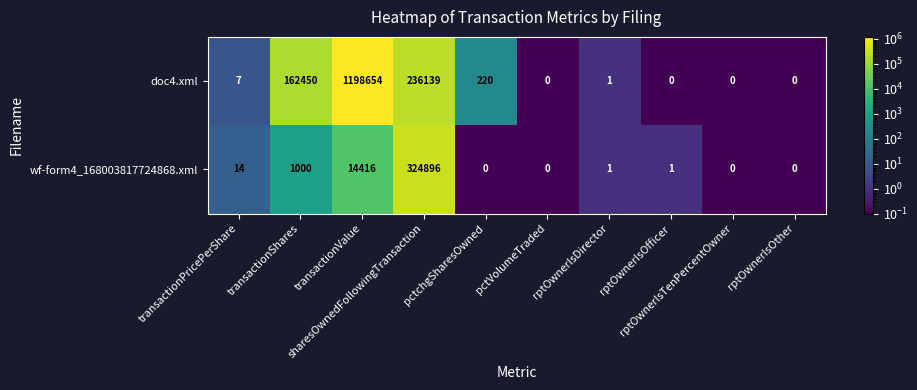

Which series has the largest range (max minus min)?

doc4.xml